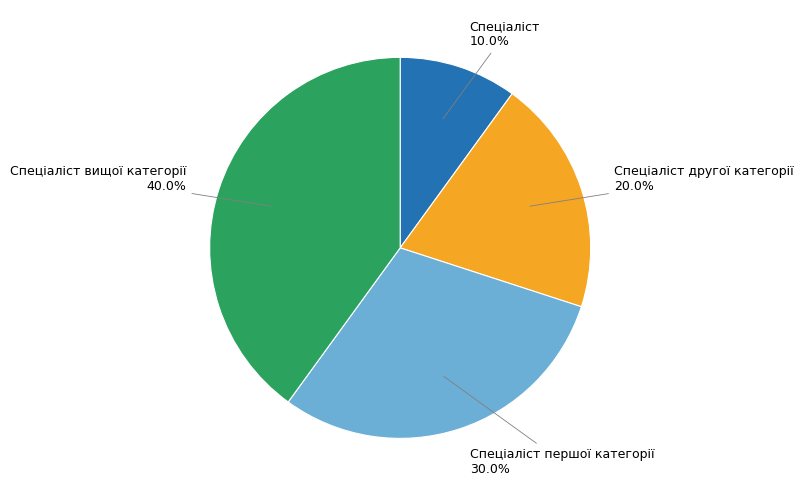

Rank the categories by value from highest to lowest.

Спеціаліст вищої категорії, Спеціаліст першої категорії, Спеціаліст другої категорії, Спеціаліст